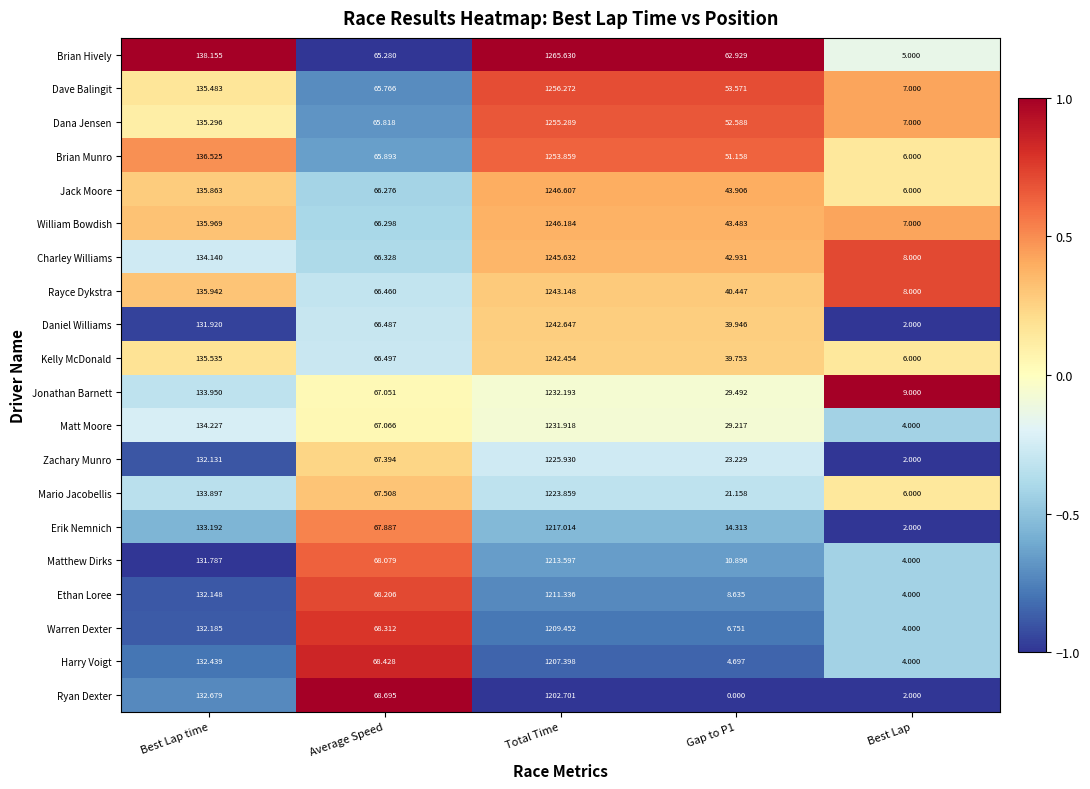

At Average Speed, list the series in order from smallest to largest.

Brian Hively, Dave Balingit, Dana Jensen, Brian Munro, Jack Moore, William Bowdish, Charley Williams, Rayce Dykstra, Daniel Williams, Kelly McDonald, Jonathan Barnett, Matt Moore, Zachary Munro, Mario Jacobellis, Erik Nemnich, Matthew Dirks, Ethan Loree, Warren Dexter, Harry Voigt, Ryan Dexter